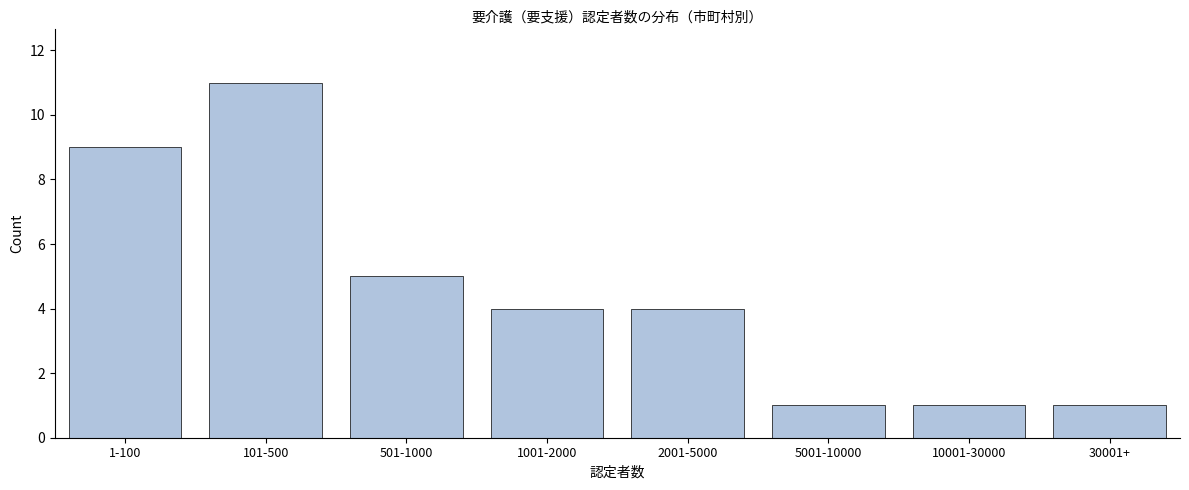

Reading left to right, transcribe all the data shown in this chart.

1-100=9	101-500=11	501-1000=5	1001-2000=4	2001-5000=4	5001-10000=1	10001-30000=1	30001+=1